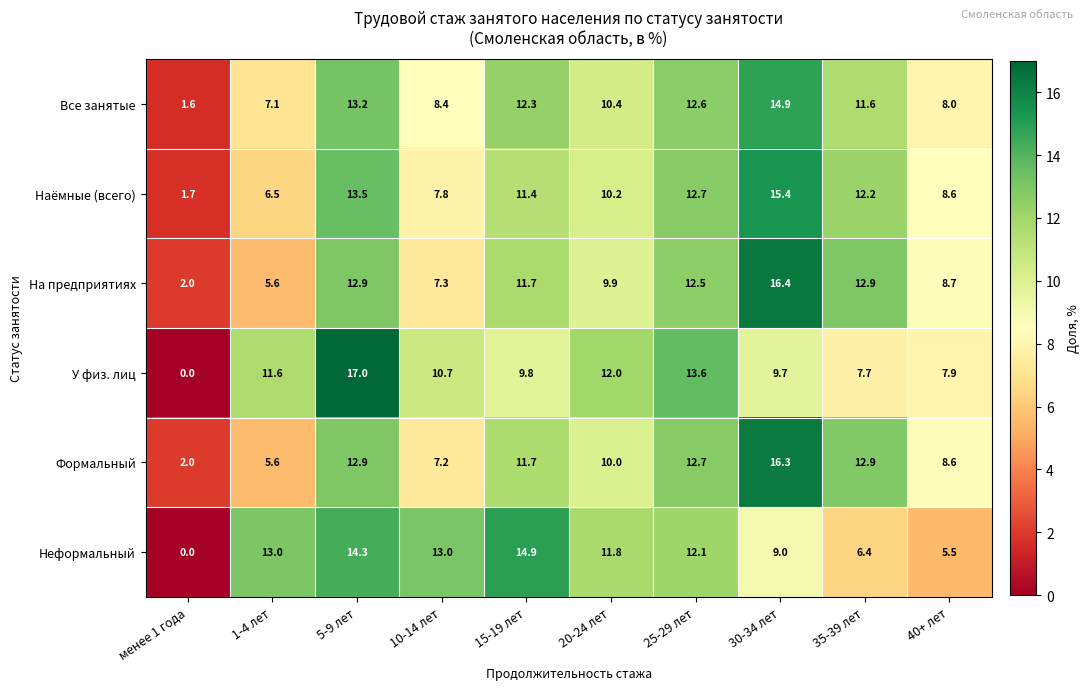

True or false: Формальный has a value of 7.2 at 10-14 лет.

True